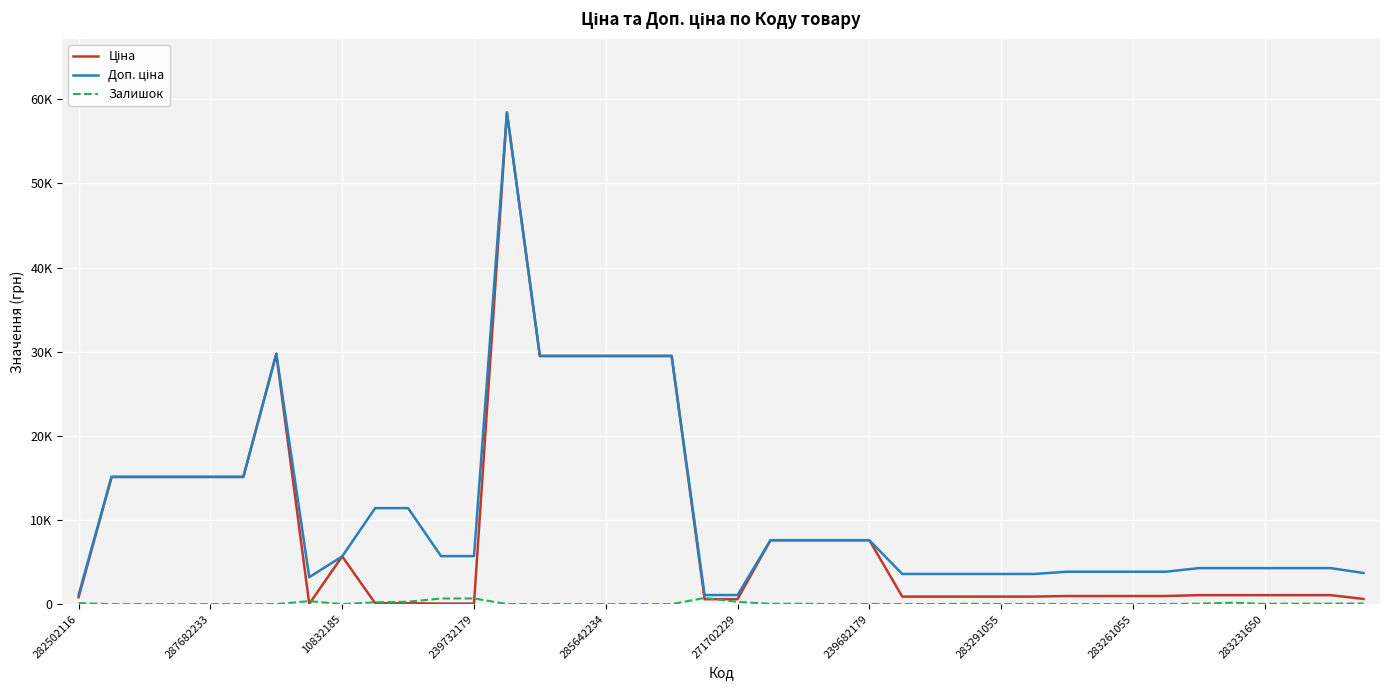

At which category is the sum across all series the highest?

13